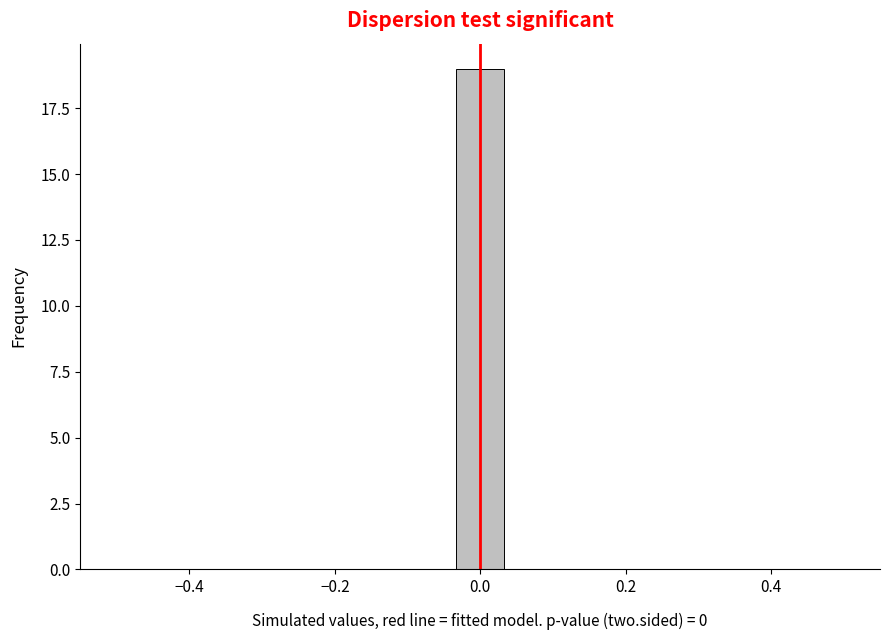

Around what value on the x-axis is the tallest bar? Give the approximate position of its centre, as read against the axis.

0.00